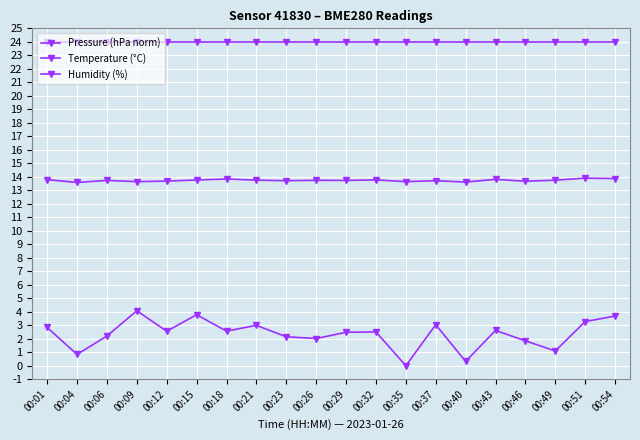

True or false: Pressure (hPa norm) and Humidity (%) cross at least once.

False